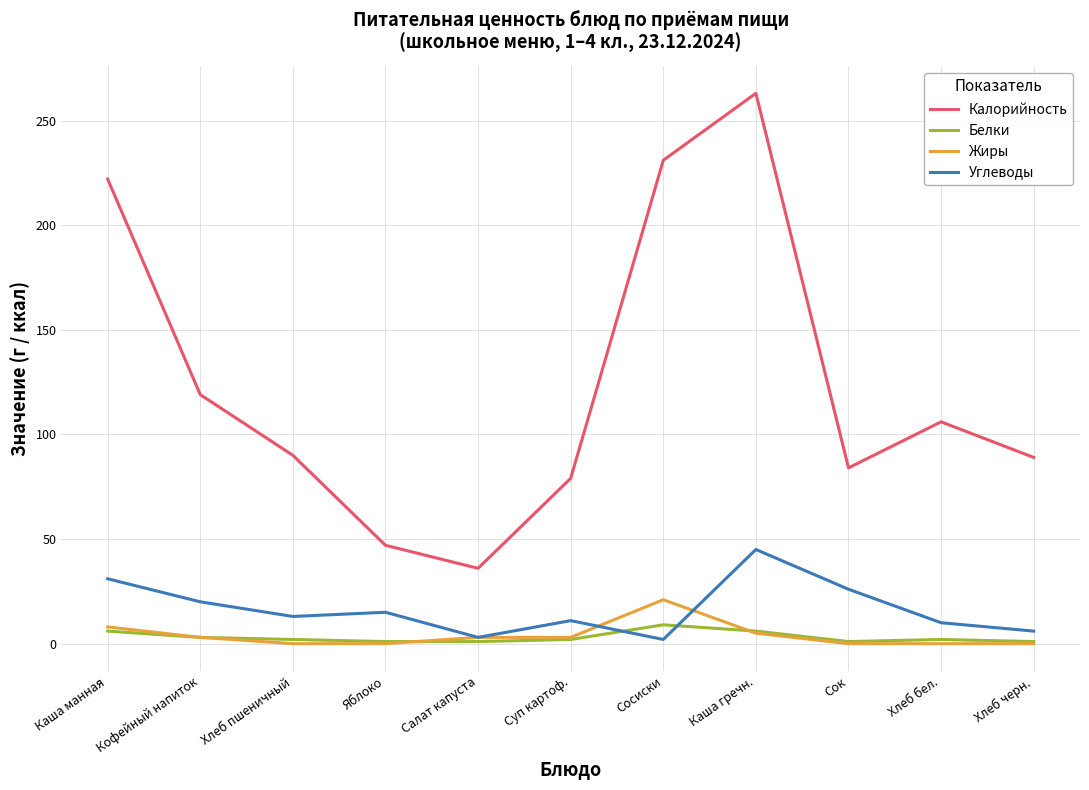

True or false: Калорийность and Углеводы cross at least once.

False